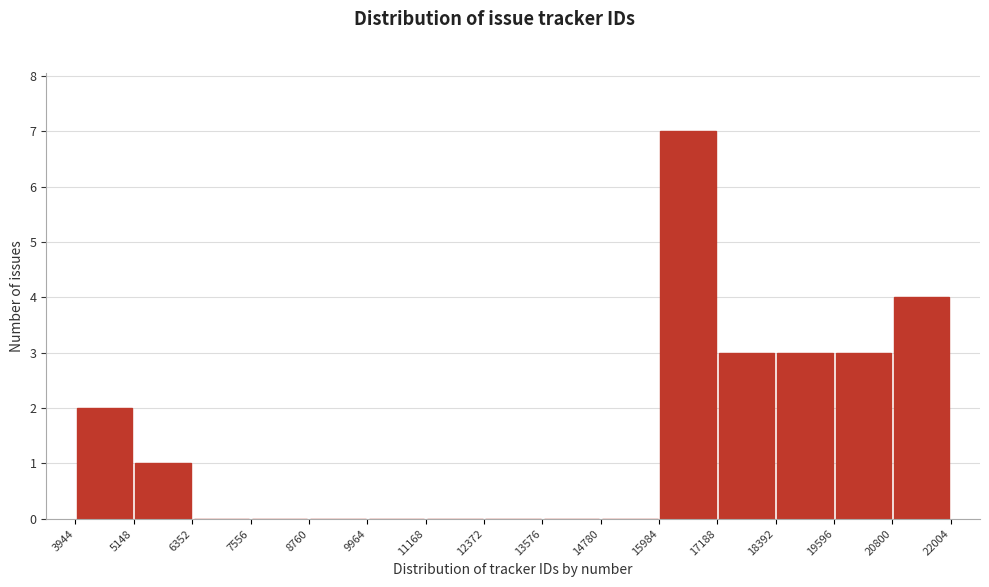

Reading left to right, list every bar in this chart as the range it spans on the x-axis followed by its height. The values are not printed on the chart, so give them approximately, as read against the axis.

3944 to 5148: 2
5148 to 6352: 1
6352 to 7556: 0
7556 to 8760: 0
8760 to 9964: 0
9964 to 11168: 0
11168 to 12372: 0
12372 to 13576: 0
13576 to 14780: 0
14780 to 15984: 0
15984 to 17188: 7
17188 to 18392: 3
18392 to 19596: 3
19596 to 20800: 3
20800 to 22004: 4